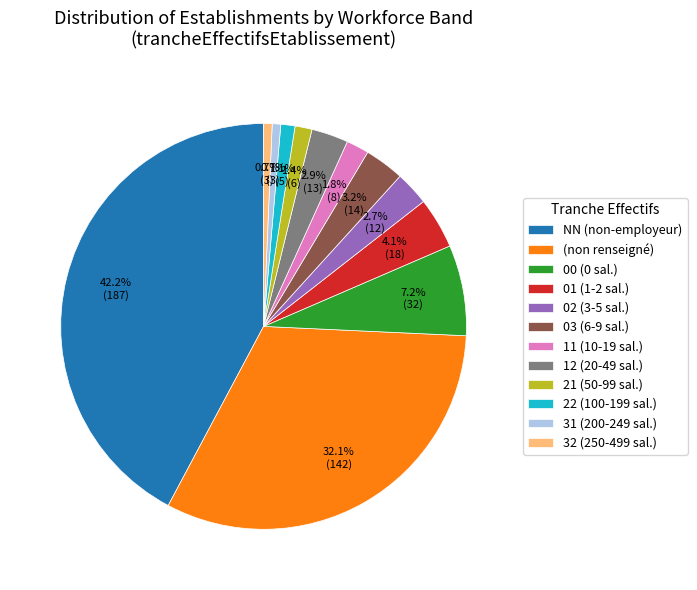

Approximately how many times larger is the value at 11 (10-19 sal.) compared to 32 (250-499 sal.)?

2.7